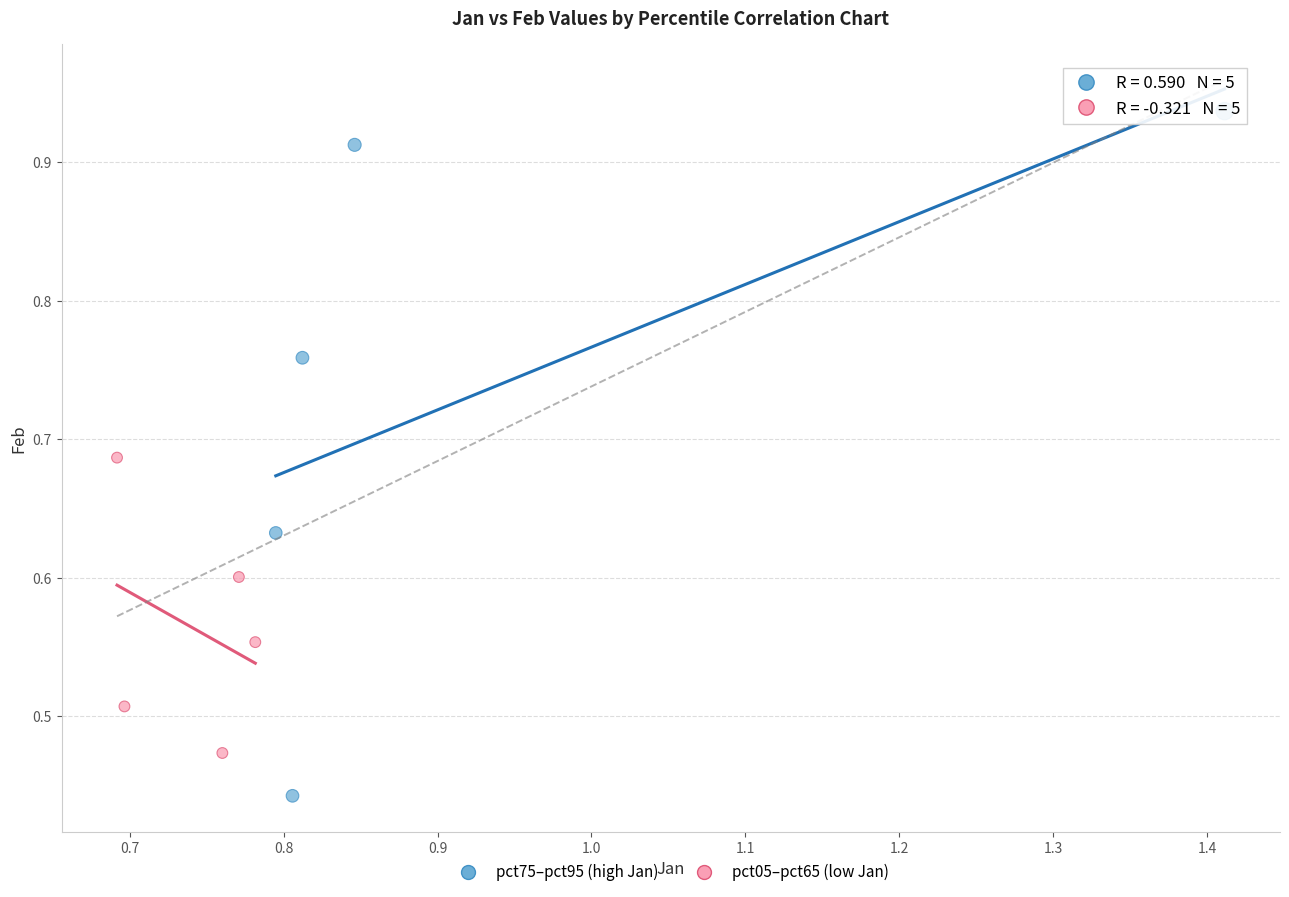

Which series has the widest spread of Y values?

pct75–pct95 (high Jan)